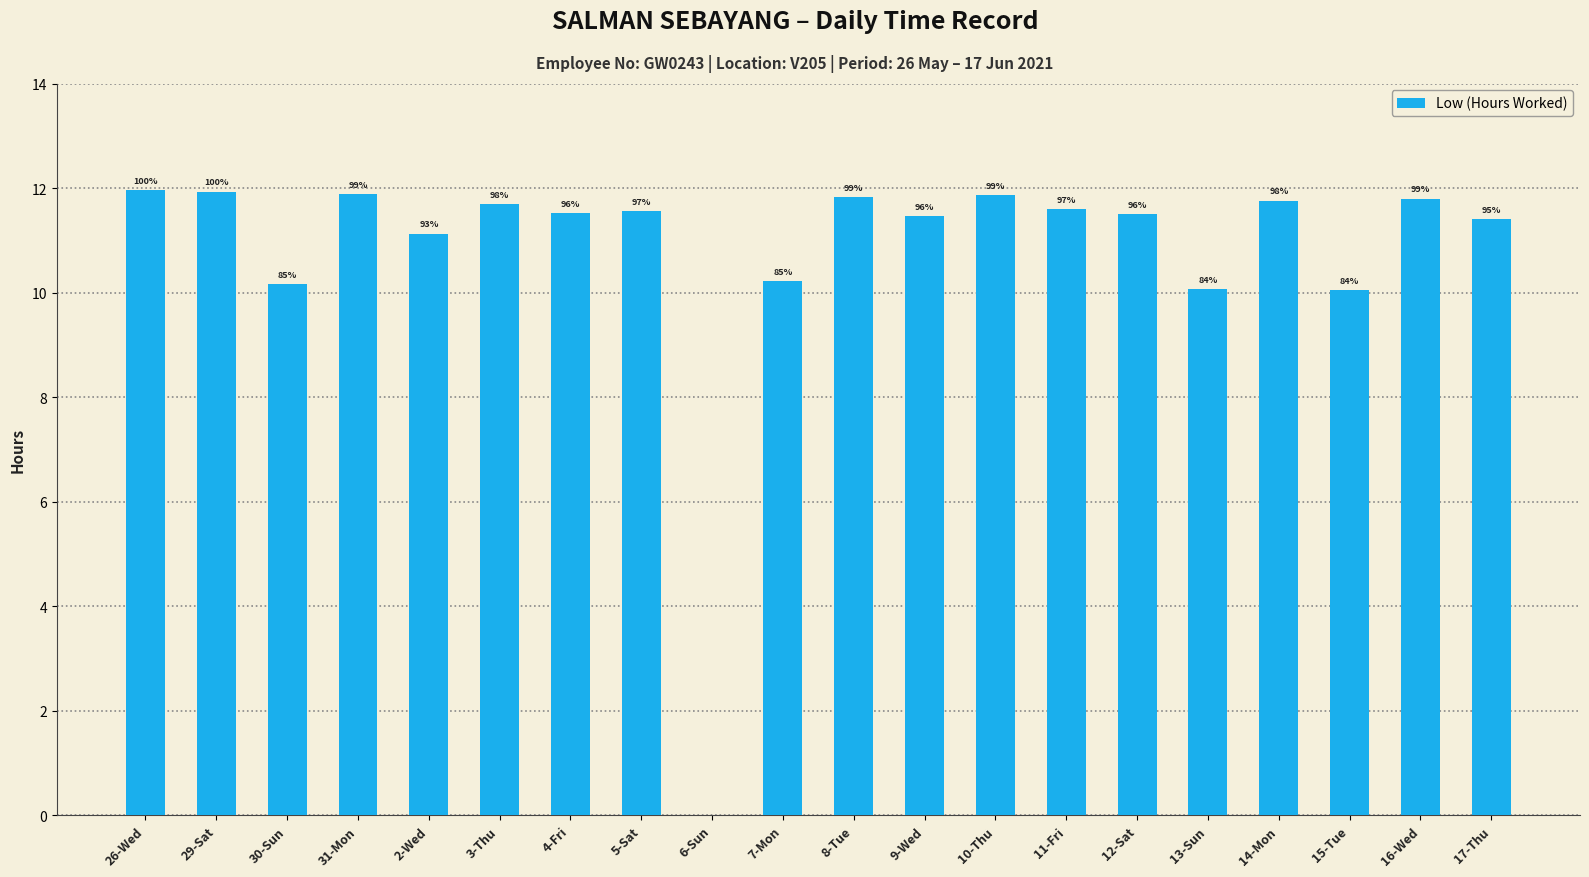

What is the sum of the values at 13-Sun and 2-Wed?

21.2